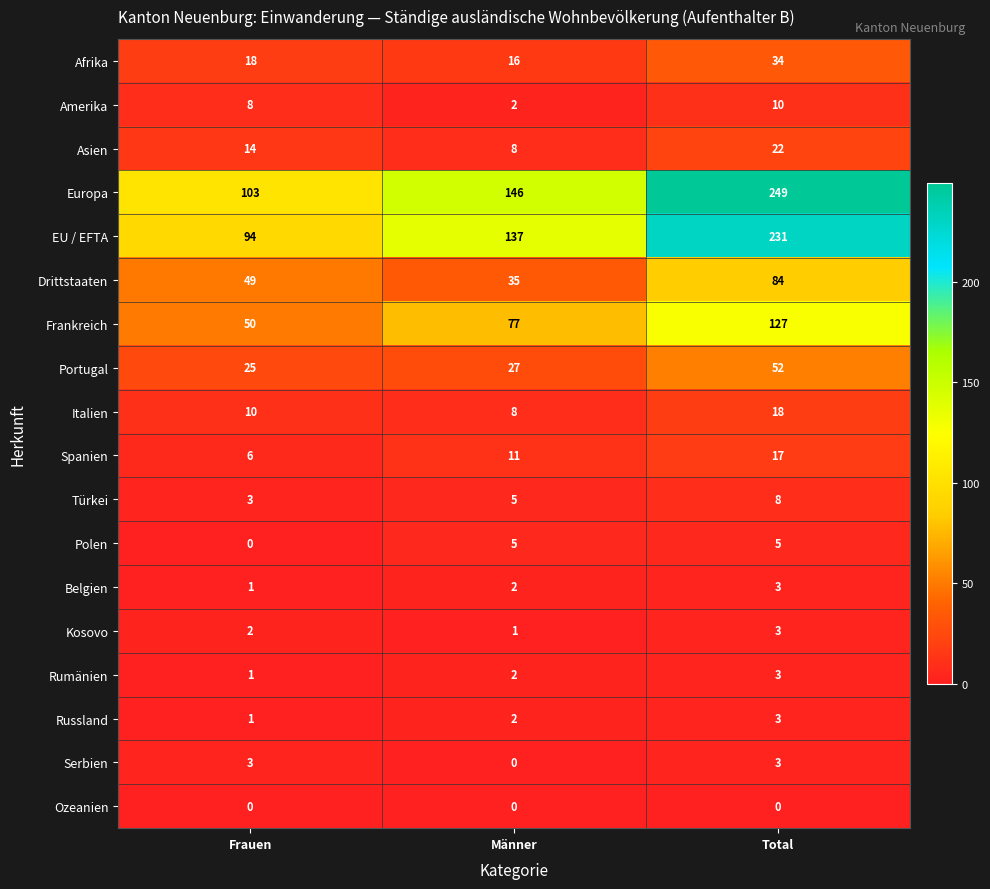

The value of Spanien at Total is 17. True or false?

True